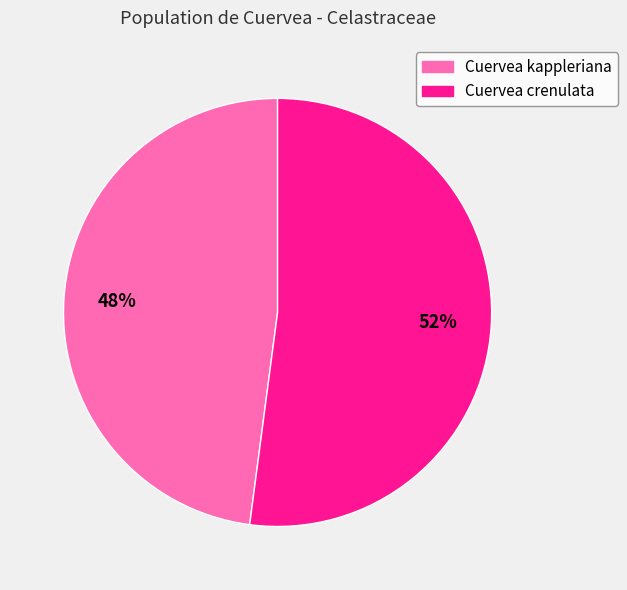

Between Cuervea kappleriana and Cuervea crenulata, which is larger?

Cuervea crenulata